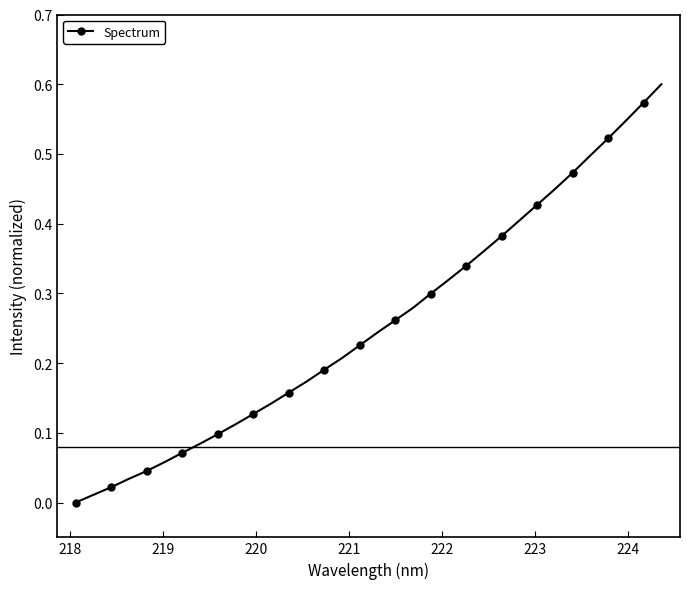

What is the sum of all values?

8.7